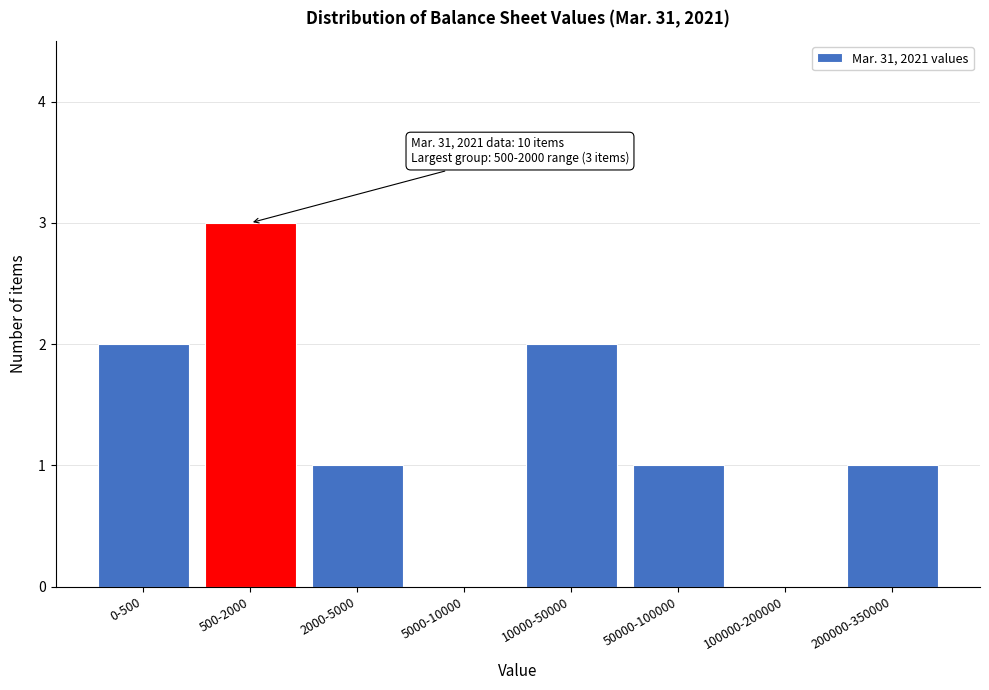

Reading left to right, extract all data points from this chart.

0-500=2	500-2000=3	2000-5000=1	5000-10000=0	10000-50000=2	50000-100000=1	100000-200000=0	200000-350000=1